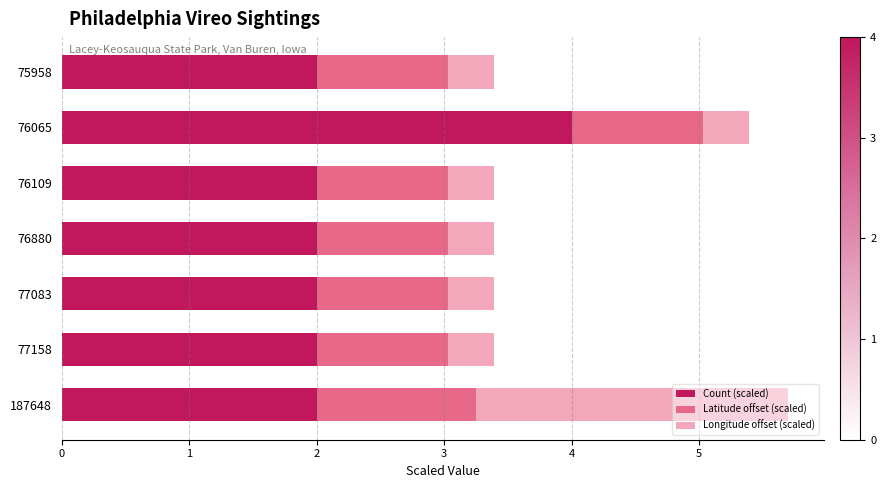

What is the approximate value of Count (scaled) at 75958?

2.0